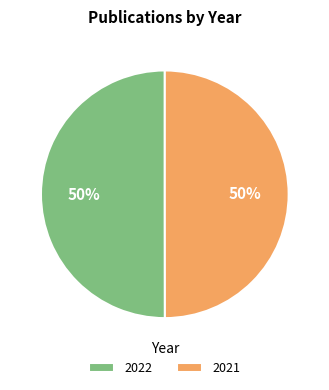

How many segments does this pie chart have?

2